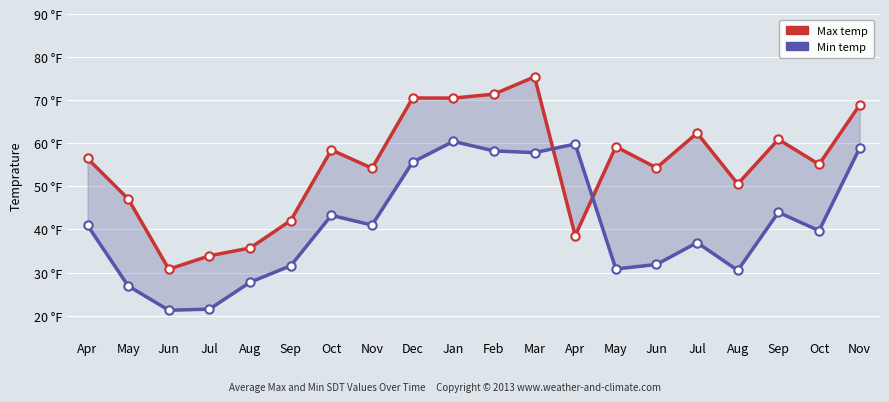

At which label does Min temp reach its minimum?

Jun